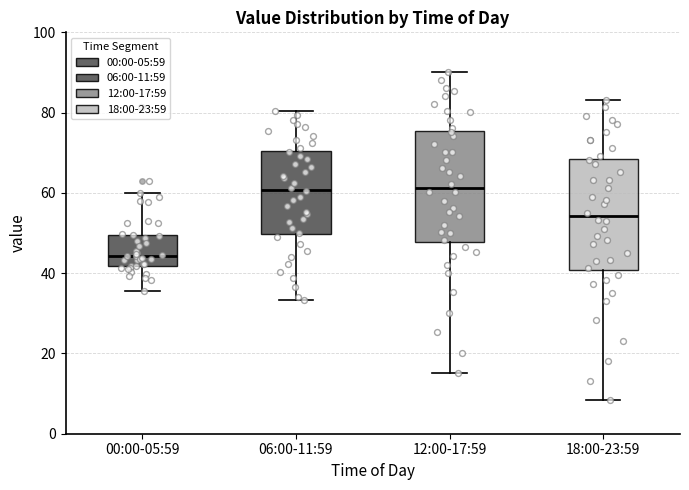

Where does the median line of the box for 00:00-05:59 sit on the y-axis? The values are not printed on the chart, so give them approximately, as read against the axis.

44